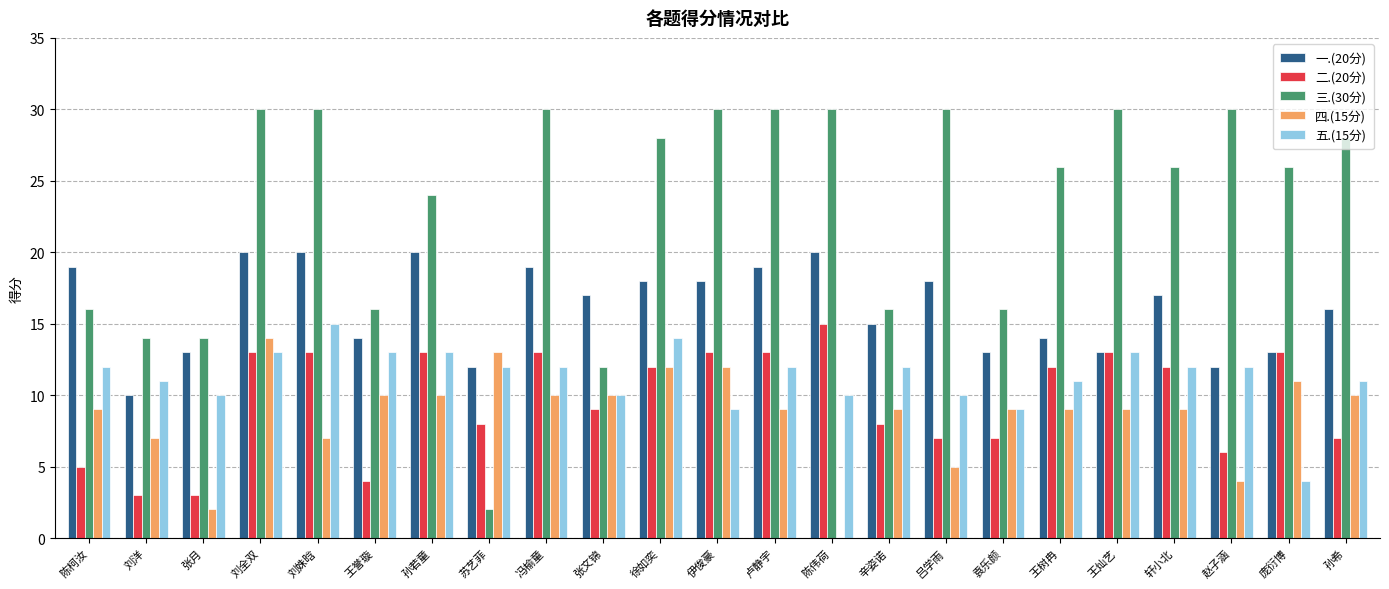

The 一.(20分) series shows 4 at 苏艺菲. True or false?

False